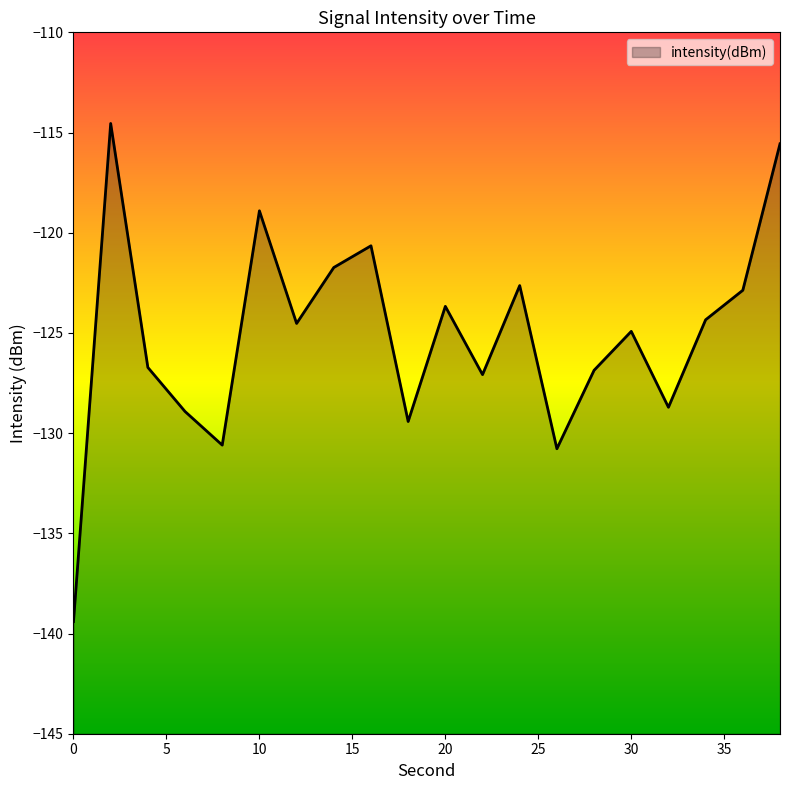

What is the difference between the maximum and minimum values?

24.9